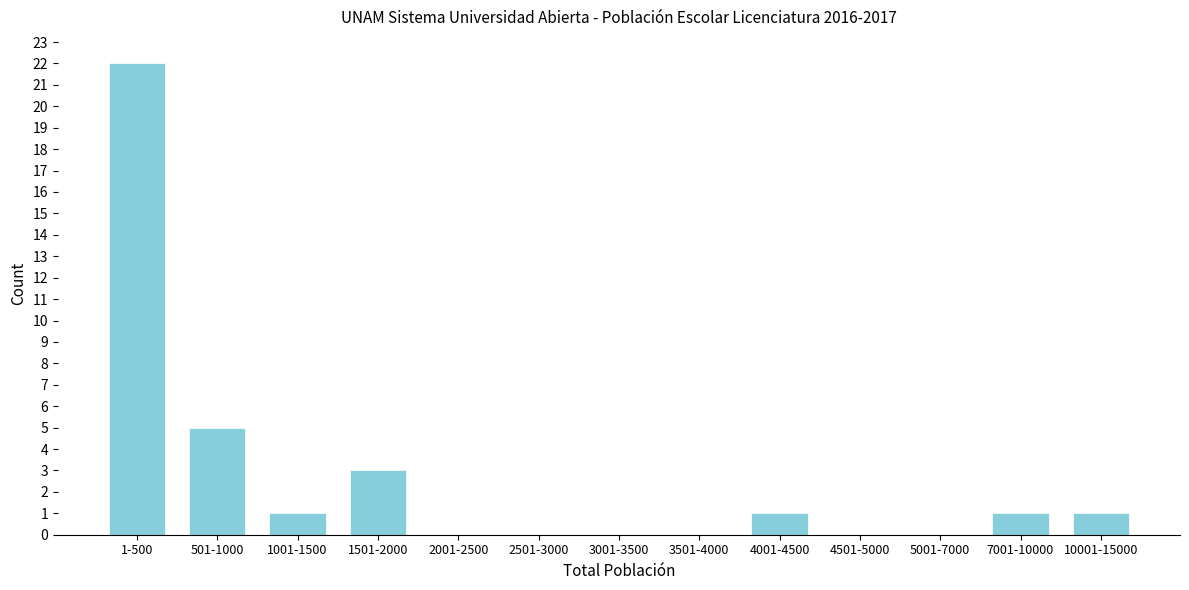

Reading left to right, list all the values displayed in this chart.

1-500=22	501-1000=5	1001-1500=1	1501-2000=3	2001-2500=0	2501-3000=0	3001-3500=0	3501-4000=0	4001-4500=1	4501-5000=0	5001-7000=0	7001-10000=1	10001-15000=1